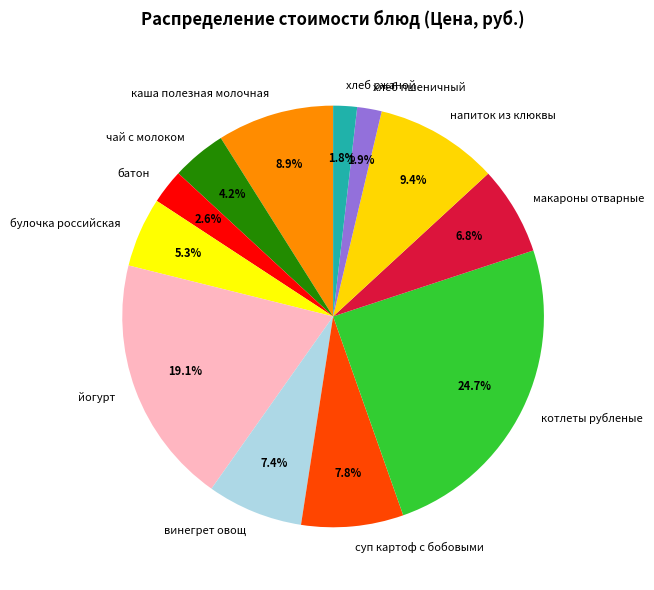

Which category has the biggest portion of the pie?

котлеты рубленые